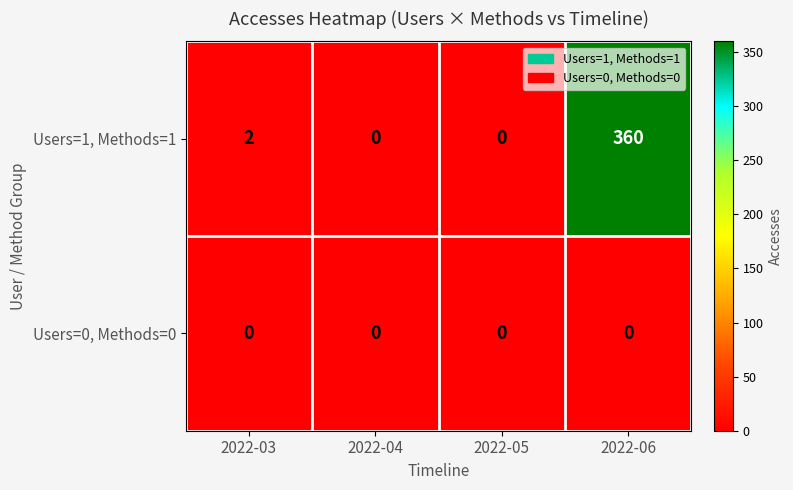

Which series has the largest range (max minus min)?

Users=1, Methods=1